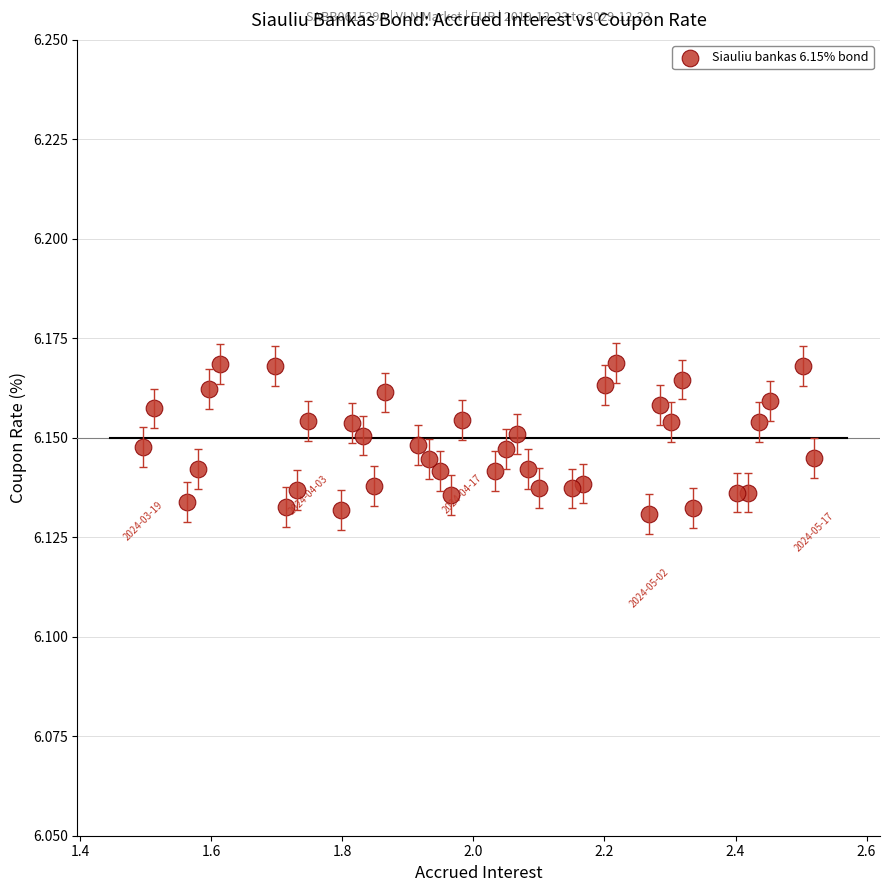

What is the range of X values (max minus min)?

1.0